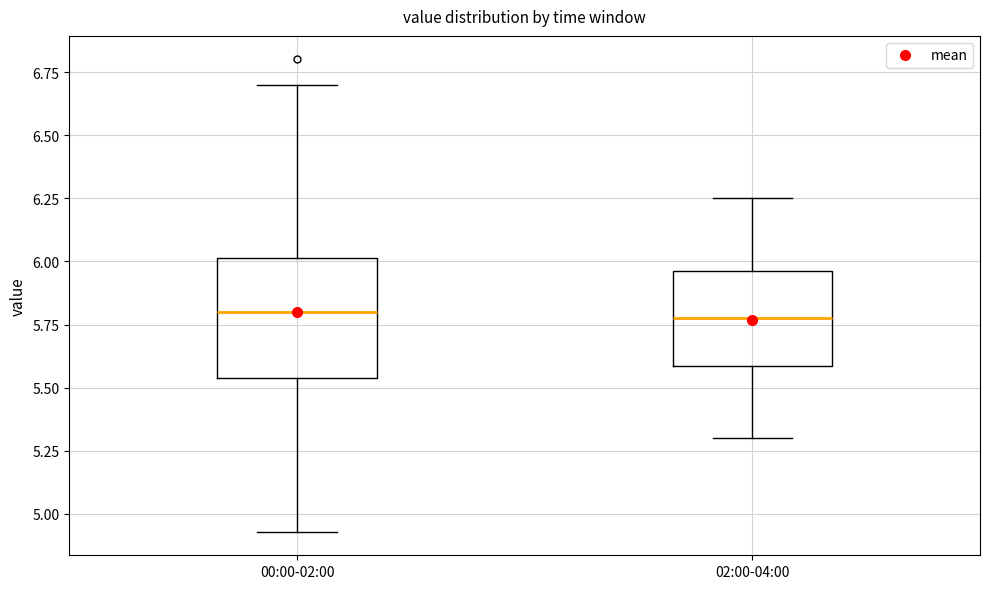

Reading left to right, transcribe this box plot: for each box, give where its median line is, the range the box spans, and where its two whiskers end, as read against the y-axis. The values are not printed on the chart, so give them approximately, as read against the axis.

00:00-02:00: median 5.80, box 5.55 to 6.00, whiskers 4.95 to 6.70
02:00-04:00: median 5.80, box 5.60 to 5.95, whiskers 5.30 to 6.25